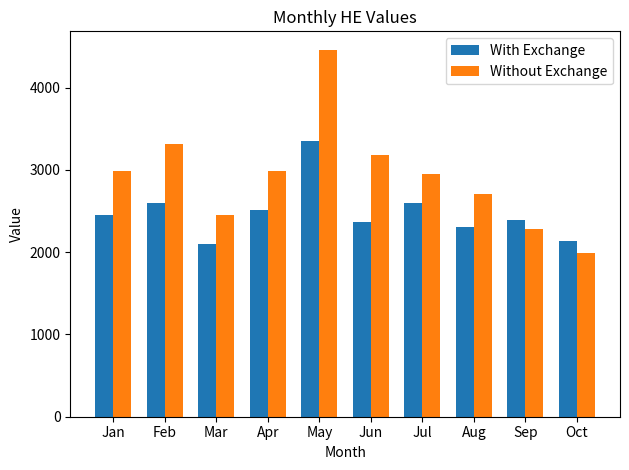

What is the minimum value shown in the chart?

1990